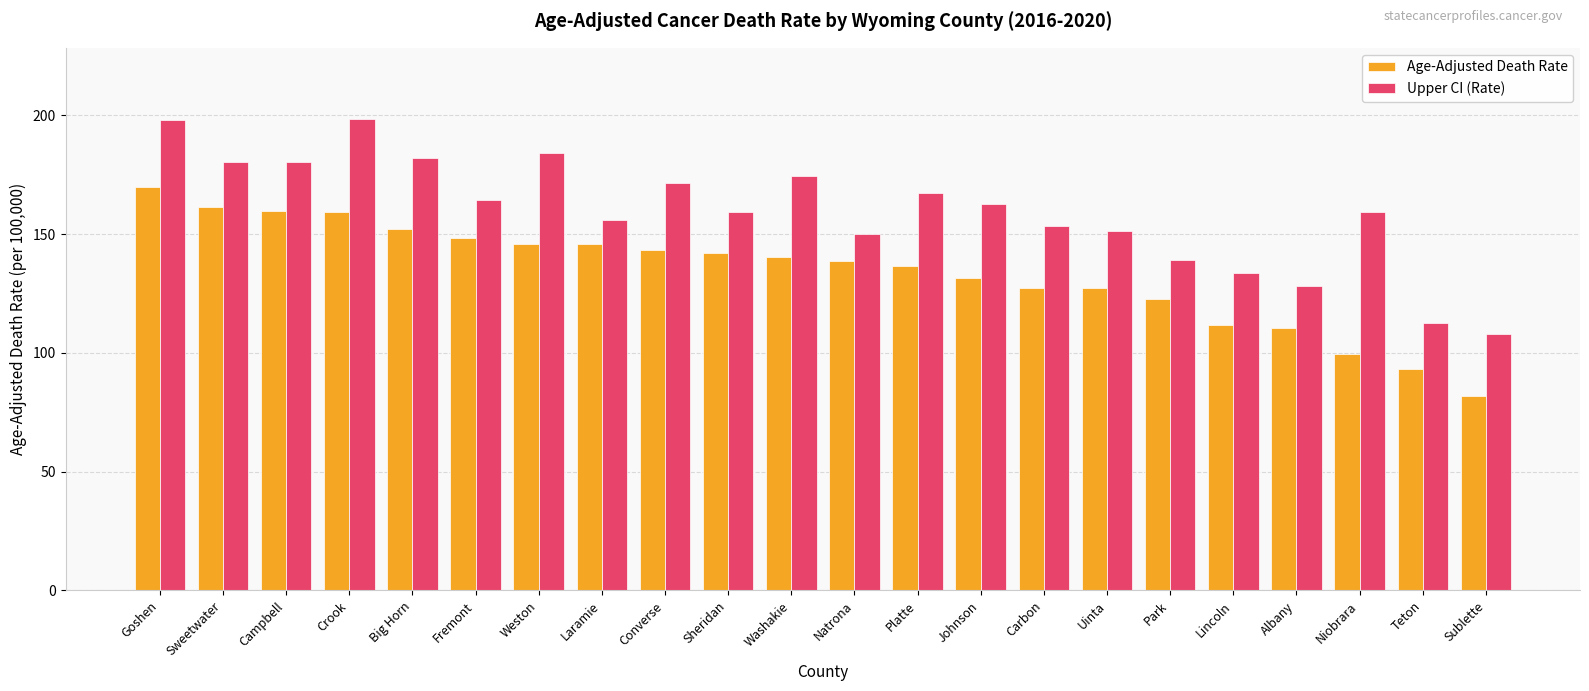

At which category is the sum across all series the highest?

Goshen